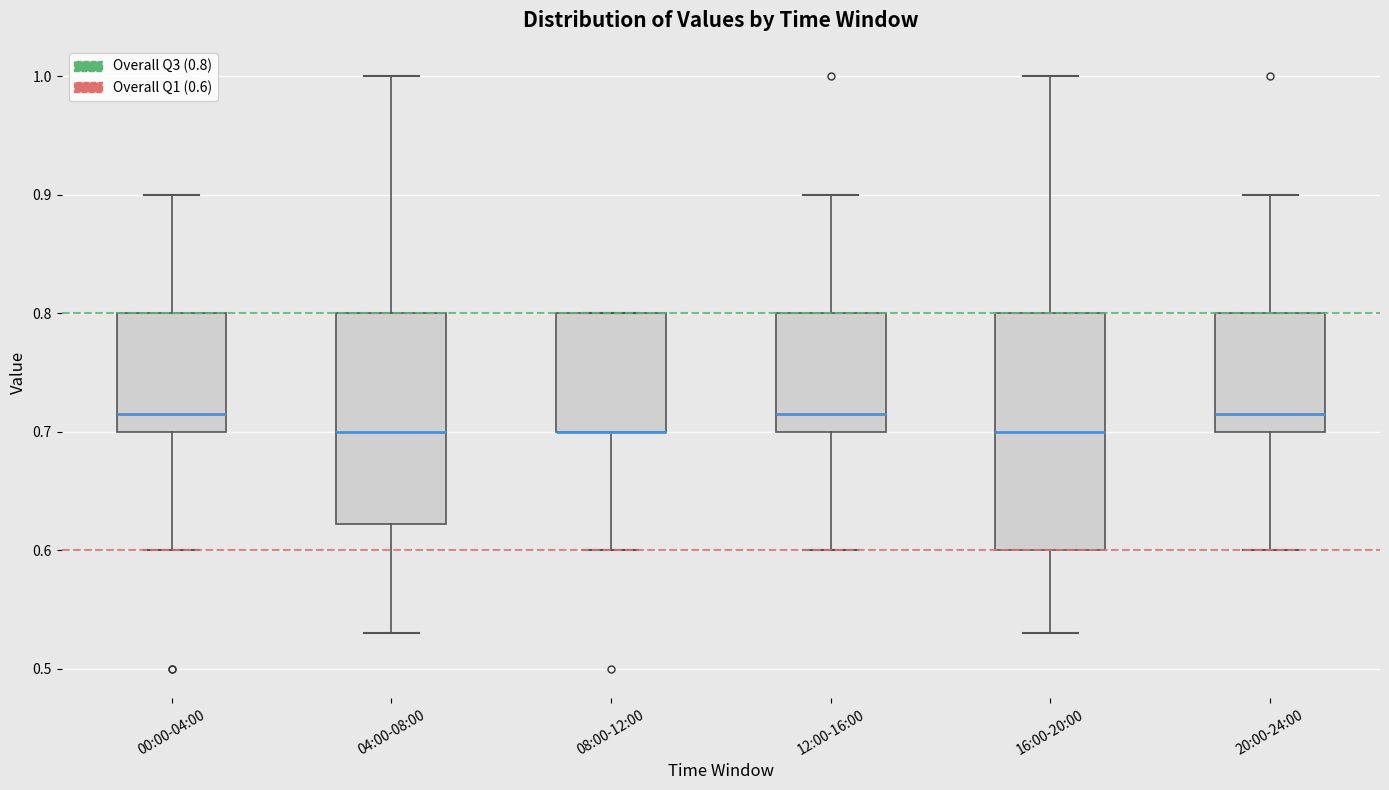

Reading left to right, transcribe this box plot: for each box, give where its median line is, the range the box spans, and where its two whiskers end, as read against the y-axis. The values are not printed on the chart, so give them approximately, as read against the axis.

00:00-04:00: median 0.72, box 0.70 to 0.80, whiskers 0.60 to 0.90
04:00-08:00: median 0.70, box 0.62 to 0.80, whiskers 0.53 to 1.00
08:00-12:00: median 0.70 (drawn on the box's lower edge), box 0.70 to 0.80, whiskers 0.60 to 0.80
12:00-16:00: median 0.72, box 0.70 to 0.80, whiskers 0.60 to 0.90
16:00-20:00: median 0.70, box 0.60 to 0.80, whiskers 0.53 to 1.00
20:00-24:00: median 0.72, box 0.70 to 0.80, whiskers 0.60 to 0.90